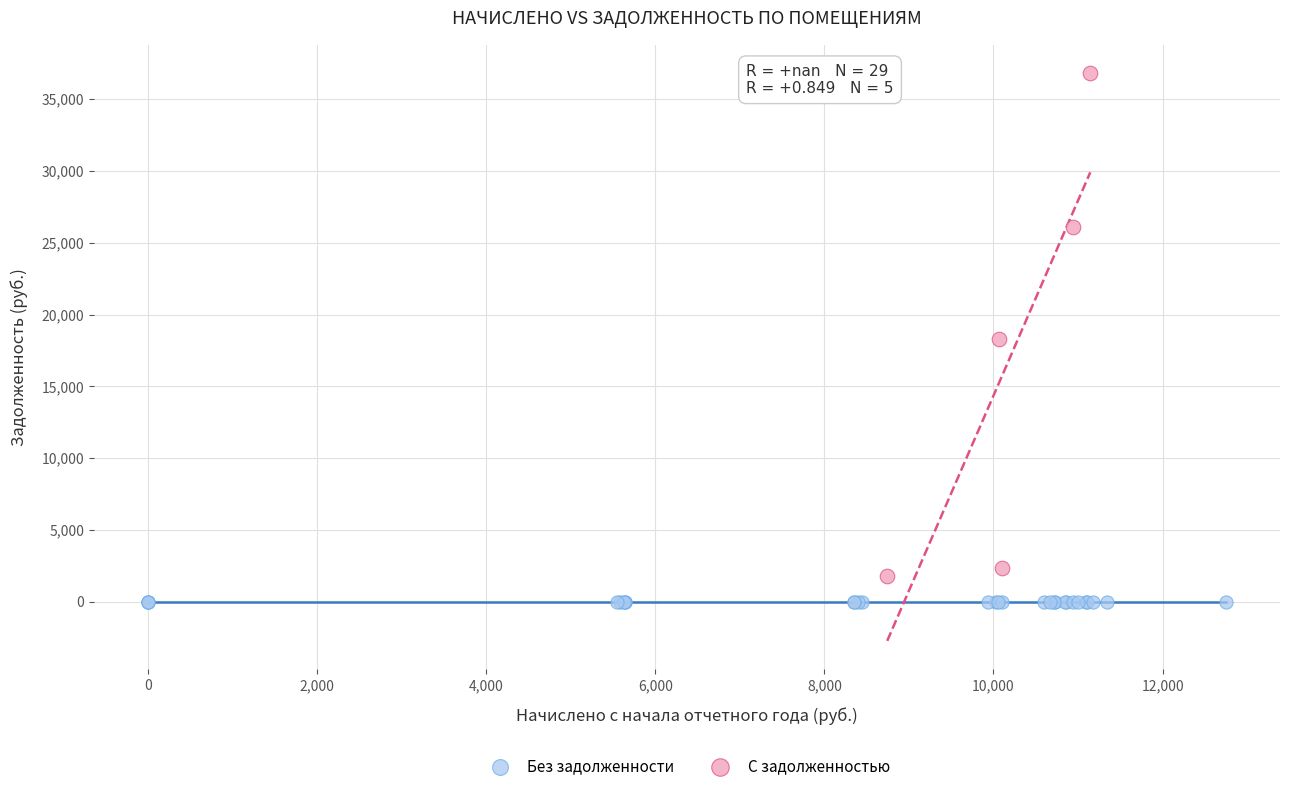

Which series reaches the maximum Y coordinate?

С задолженностью